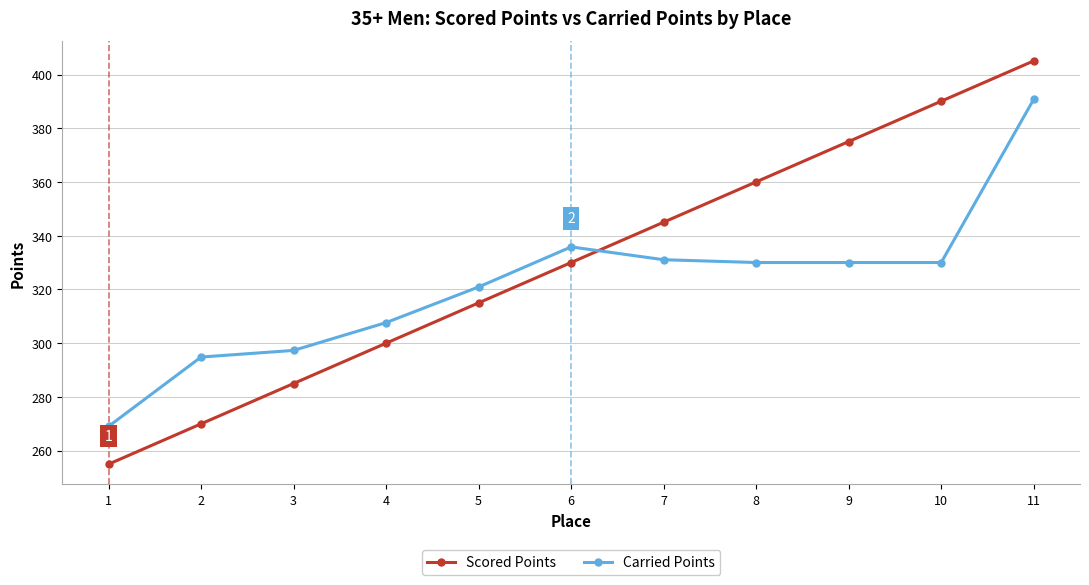

Rank the series at 6 from lowest to highest value.

Scored Points, Carried Points